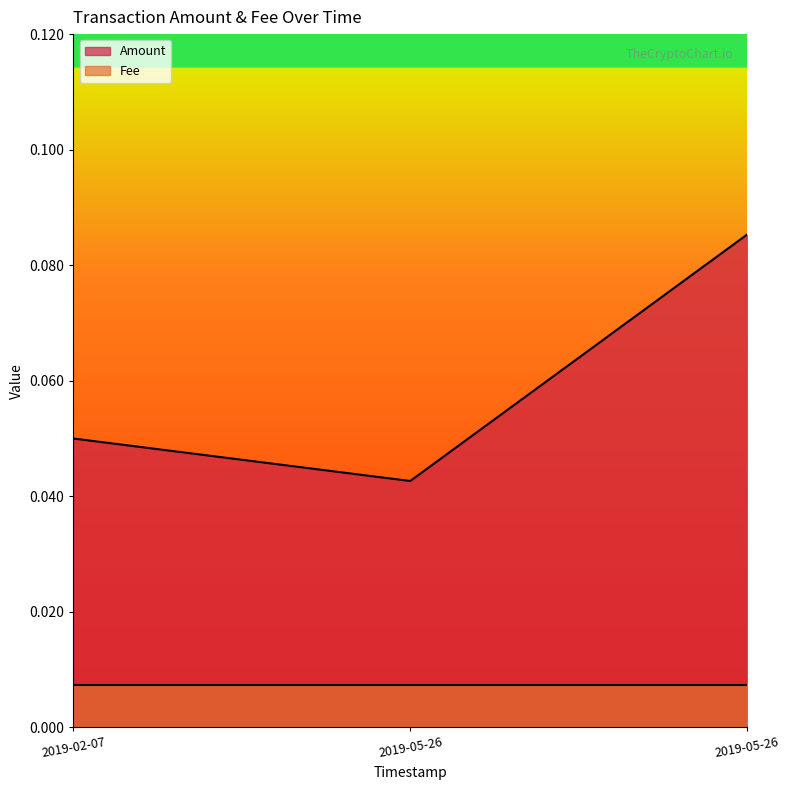

Reading left to right, transcribe all the data shown in this chart.

Amount: 2019-05-26 15:13:42=0.1	2019-05-26 10:24:29=0.0	2019-02-07 09:22:35=0.1
Fee: 2019-05-26 15:13:42=0.0	2019-05-26 10:24:29=0.0	2019-02-07 09:22:35=0.0